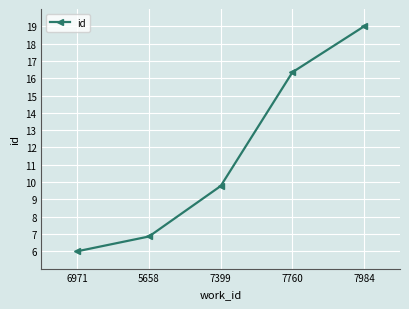

What is the maximum value shown in the chart?

19.0